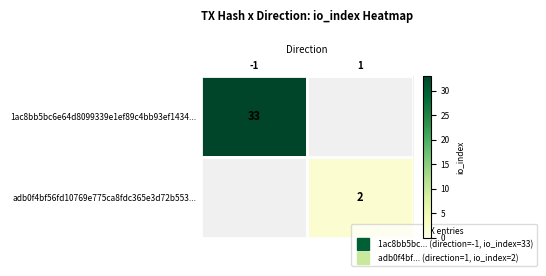

At which category does the chart reach its minimum across all series?

1